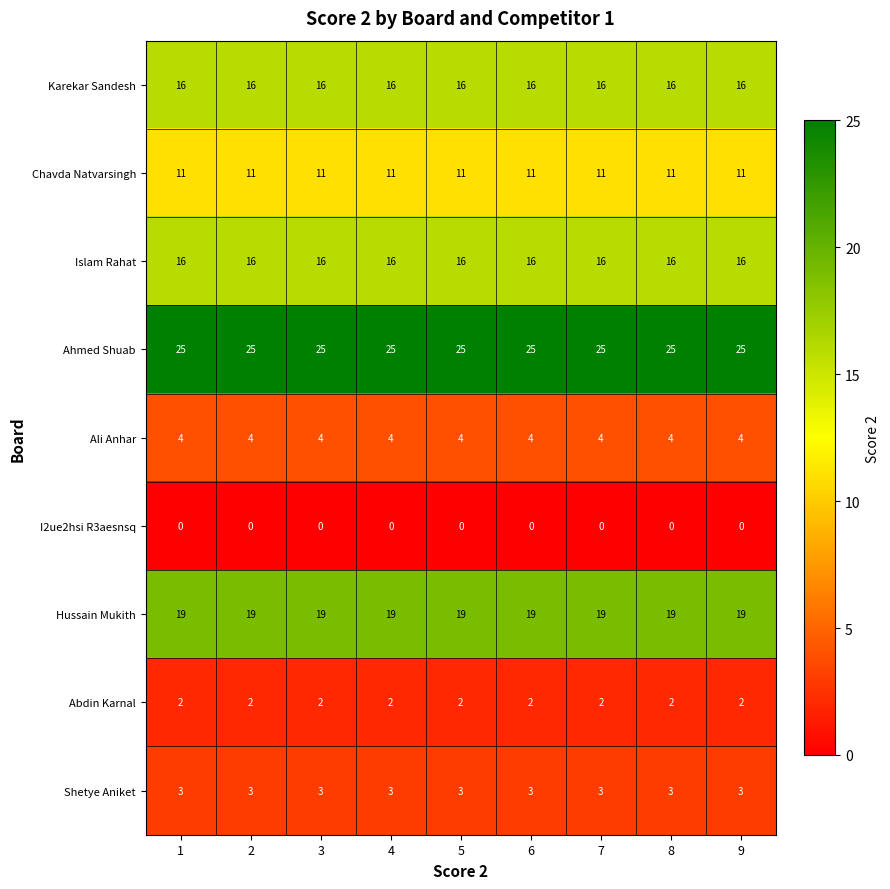

Read the Shetye Aniket value at 1.

3